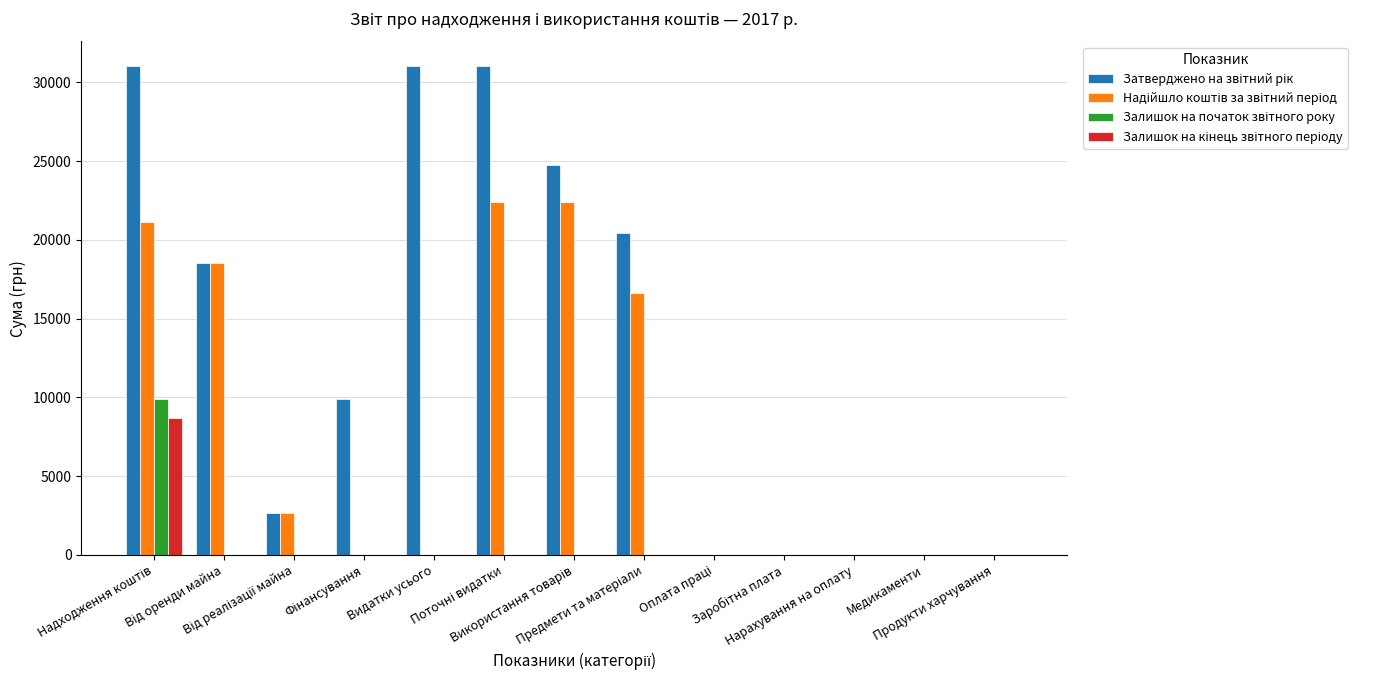

What is the maximum value shown in the chart?

31042.9